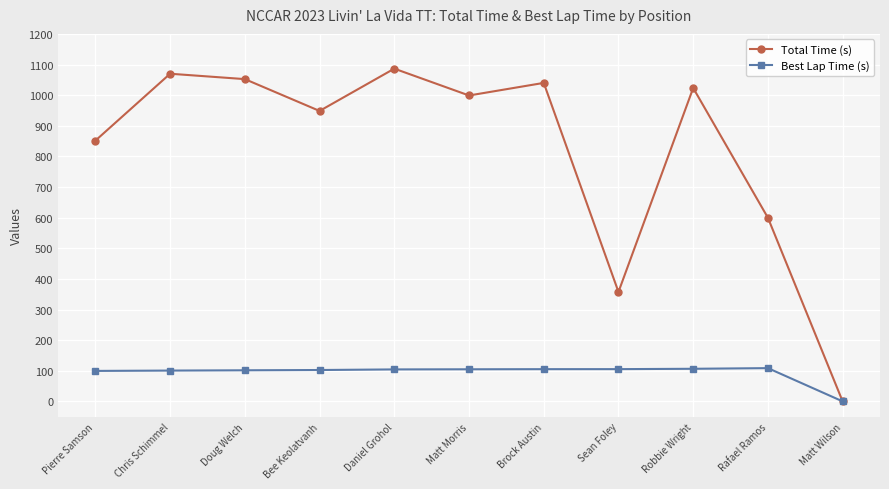

At which label does Total Time (s) first exceed 998?

Chris Schimmel